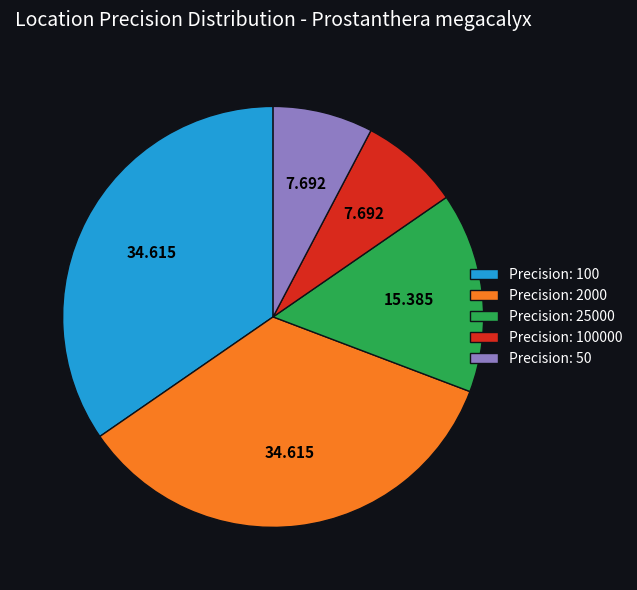

Is there any slice that represents more than half of the pie?

No